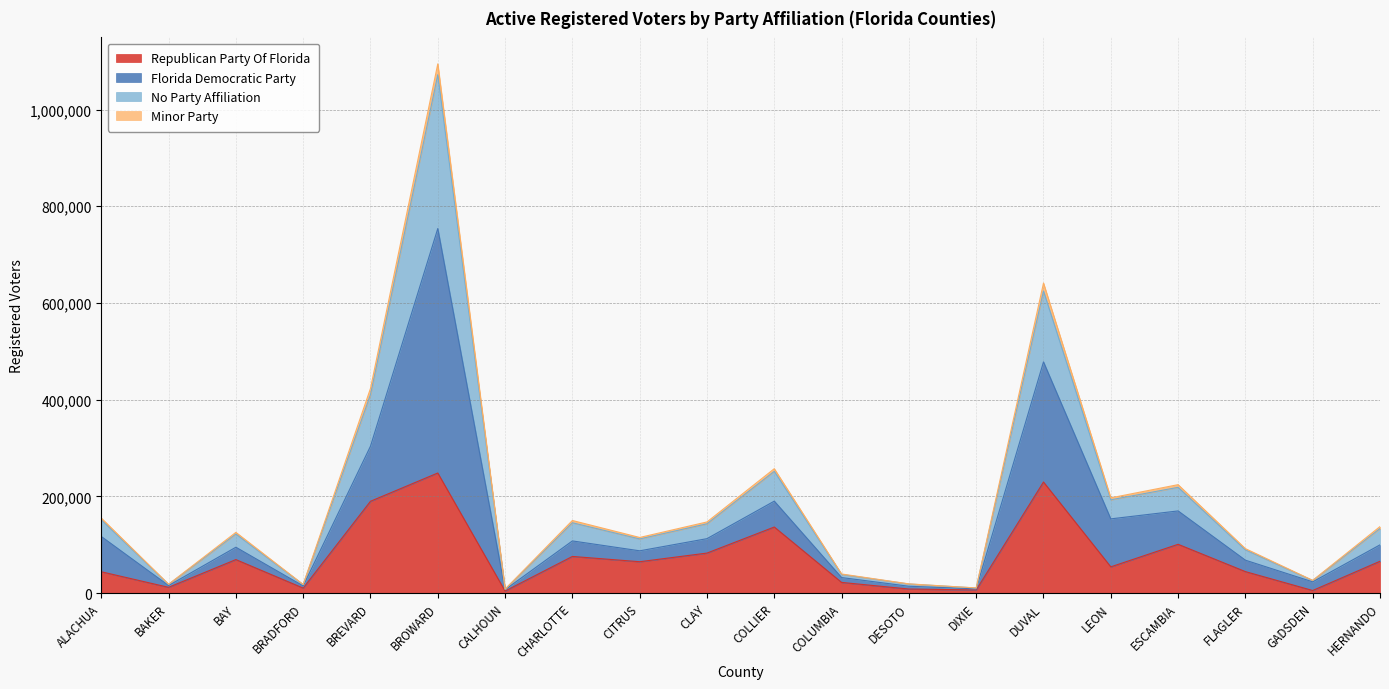

What is the highest value of the Republican Party Of Florida series?

248341